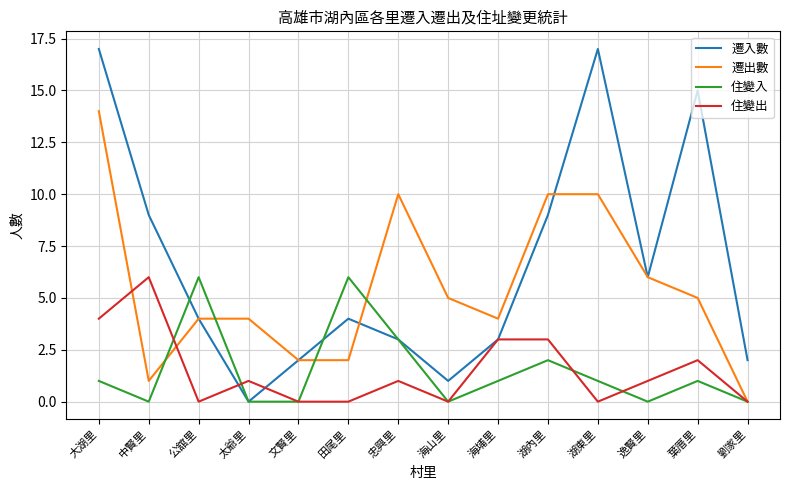

What value does the 住變出 series have at 中賢里?

6